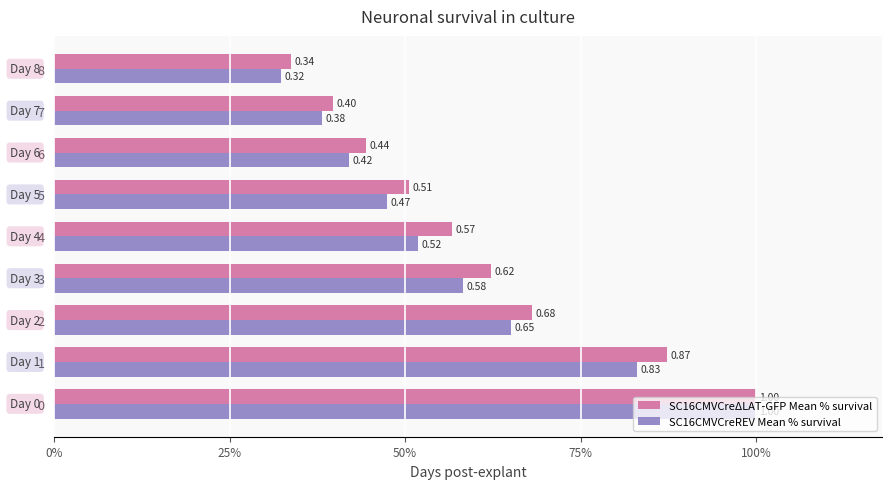

Is it true that SC16CMVCreΔLAT-GFP Mean % survival equals 0.3 at 6?

False